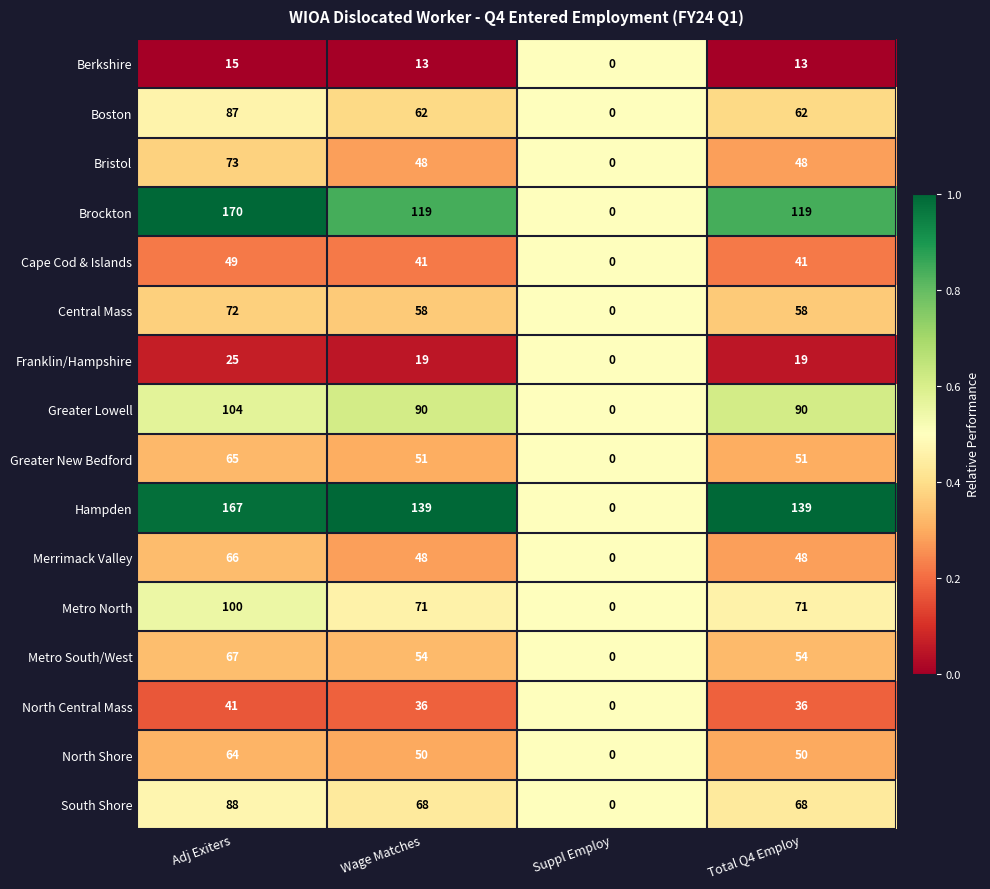

At which label does Hampden reach its minimum?

Suppl Employ